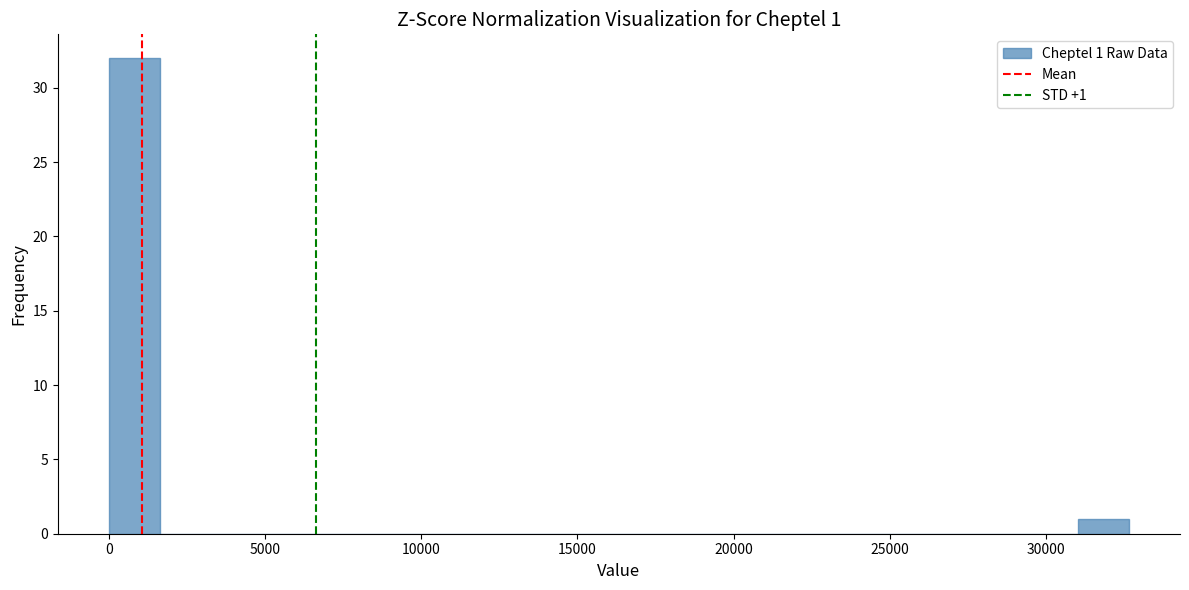

Read against the x-axis, roughly where is the centre of the tallest bar?

1000